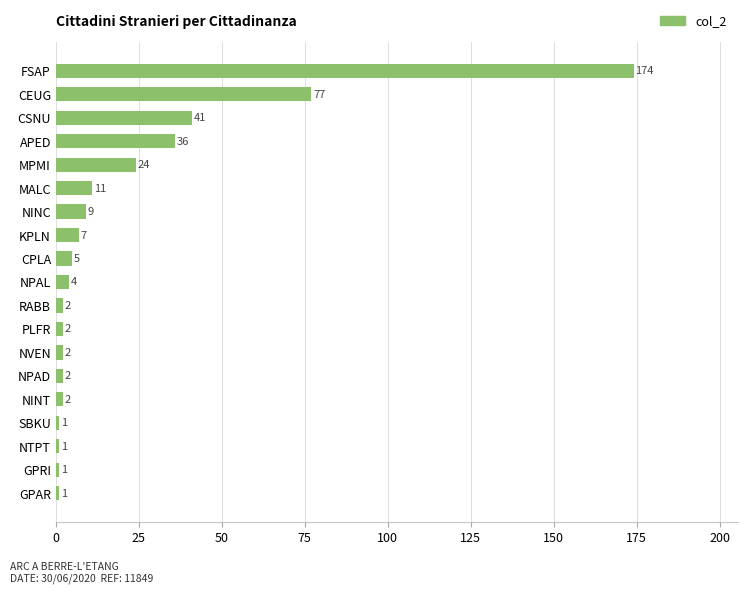

What is the greatest value displayed?

174